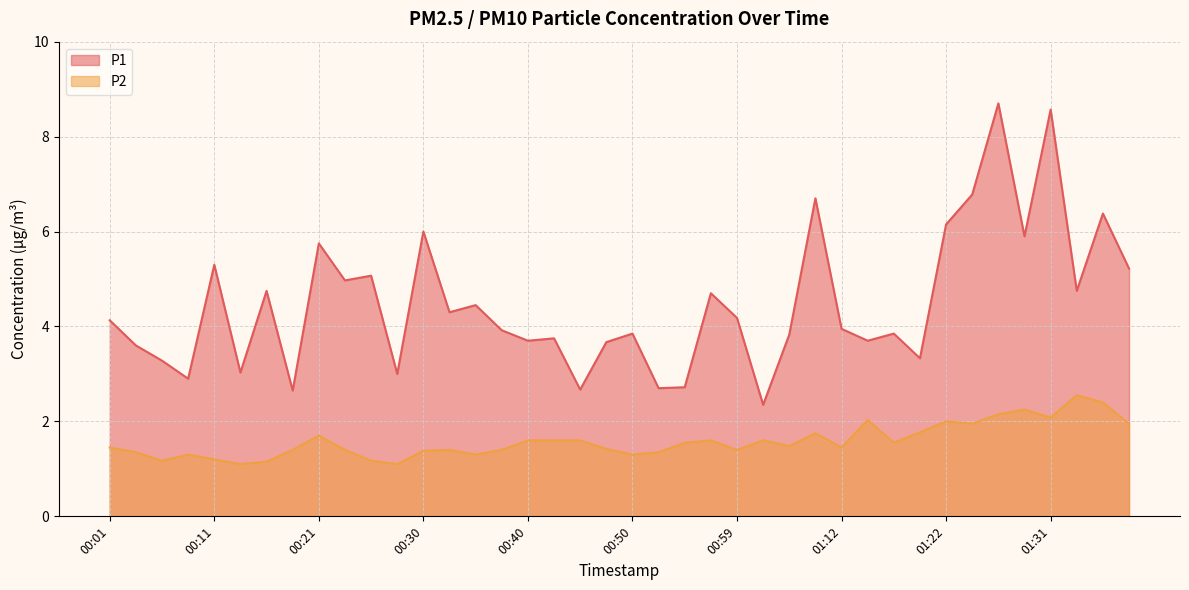

Reading left to right, list all the values displayed in this chart.

P1: 00:01=4.1	00:04=3.6	00:06=3.3	00:08=2.9	00:11=5.3	00:13=3.0	00:16=4.8	00:18=2.6	00:21=5.8	00:23=5.0	00:25=5.1	00:28=3.0	00:30=6.0	00:33=4.3	00:35=4.5	00:38=3.9	00:40=3.7	00:42=3.8	00:45=2.7	00:47=3.7	00:50=3.9	00:52=2.7	00:55=2.7	00:57=4.7	00:59=4.2	01:02=2.4	01:04=3.8	01:09=6.7	01:12=4.0	01:14=3.7	01:17=3.9	01:19=3.3	01:22=6.2	01:24=6.8	01:27=8.7	01:29=5.9	01:31=8.6	01:34=4.8	01:36=6.4	01:39=5.2
P2: 00:01=1.4	00:04=1.4	00:06=1.2	00:08=1.3	00:11=1.2	00:13=1.1	00:16=1.1	00:18=1.4	00:21=1.7	00:23=1.4	00:25=1.2	00:28=1.1	00:30=1.4	00:33=1.4	00:35=1.3	00:38=1.4	00:40=1.6	00:42=1.6	00:45=1.6	00:47=1.4	00:50=1.3	00:52=1.4	00:55=1.6	00:57=1.6	00:59=1.4	01:02=1.6	01:04=1.5	01:09=1.8	01:12=1.4	01:14=2.0	01:17=1.6	01:19=1.8	01:22=2.0	01:24=1.9	01:27=2.1	01:29=2.2	01:31=2.1	01:34=2.5	01:36=2.4	01:39=1.9